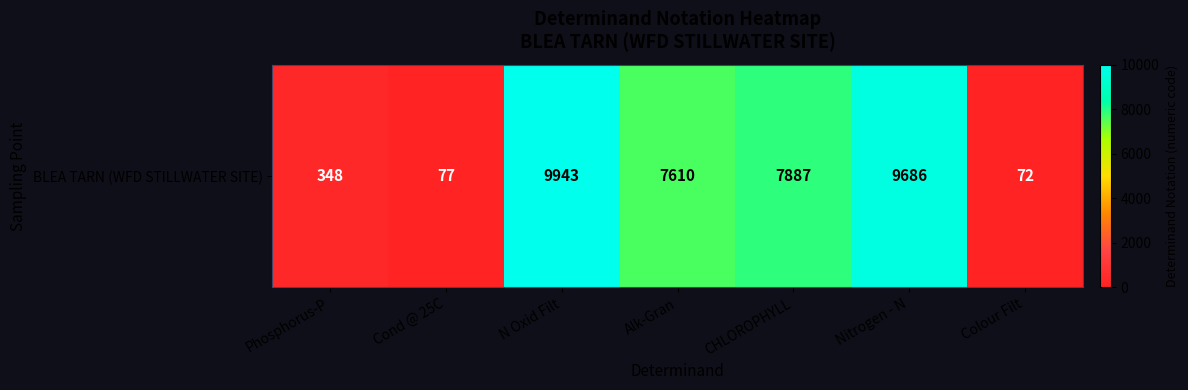

What is the sum of all values?

35623